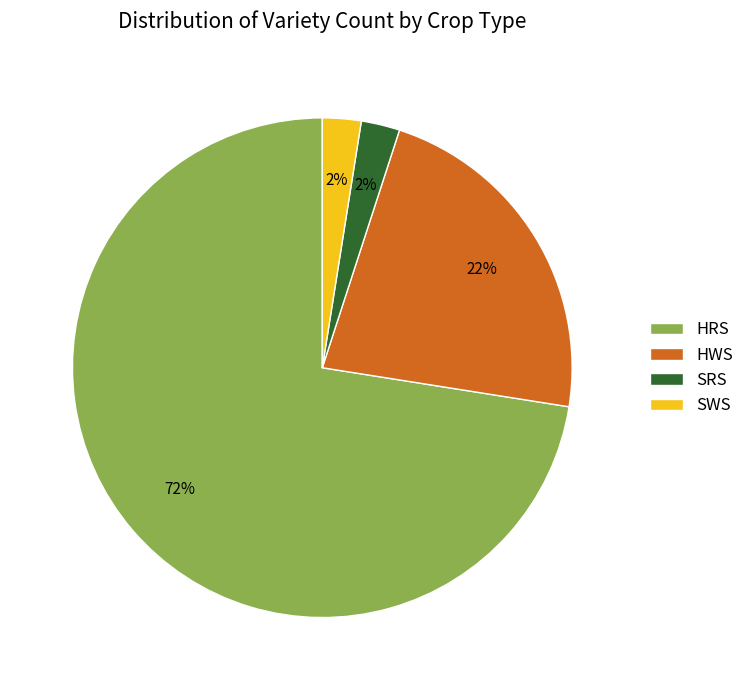

Which has a higher value, SRS or HWS?

HWS